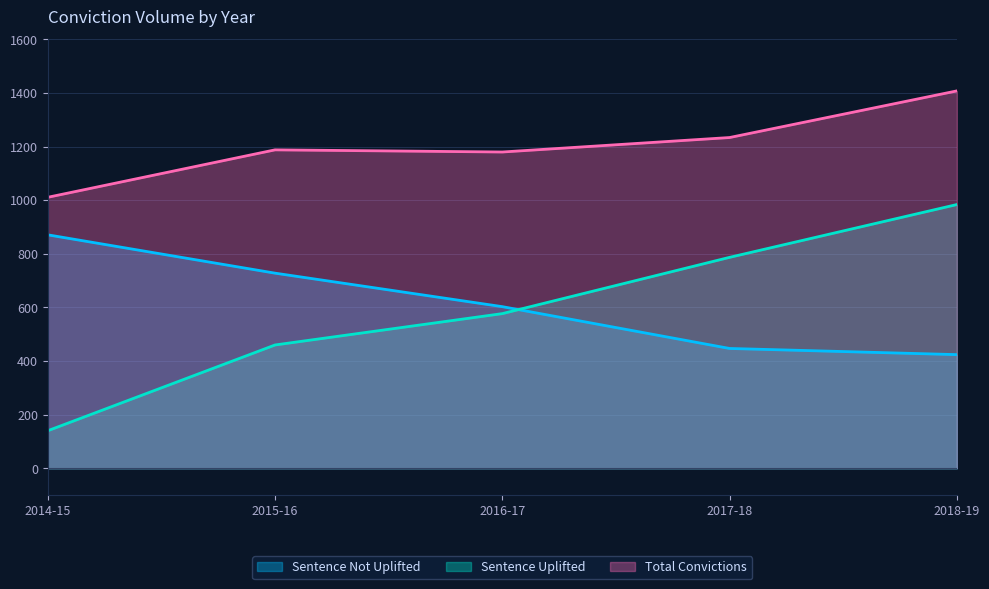

The Sentence Uplifted series shows 1350 at 2018-19. True or false?

False